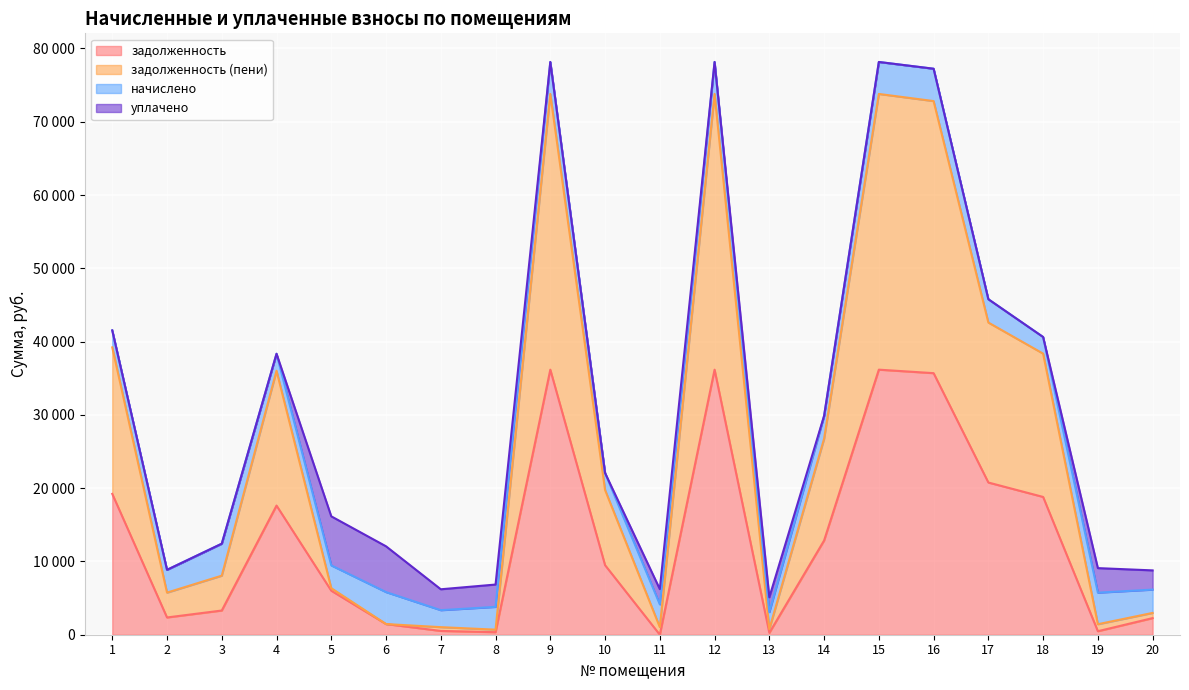

What is the value of the задолженность (пени) point at the 16th from the left?

72822.2